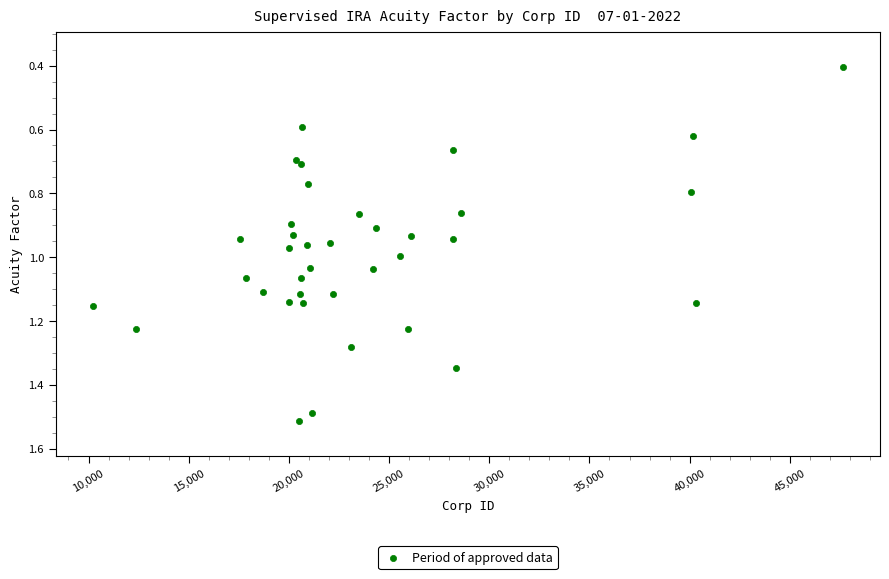

What Y value in the scatter plot is closest to 0?

0.4